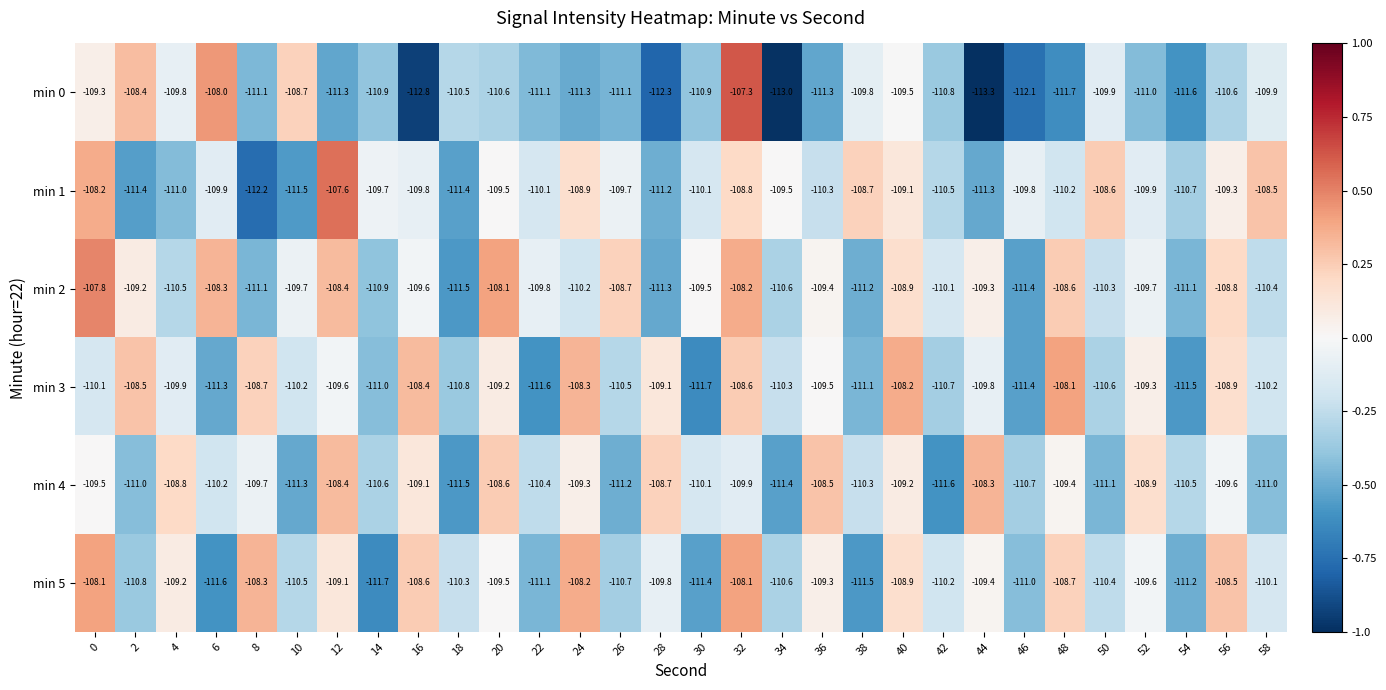

Which series changed the most between 52 and 58?

min 4